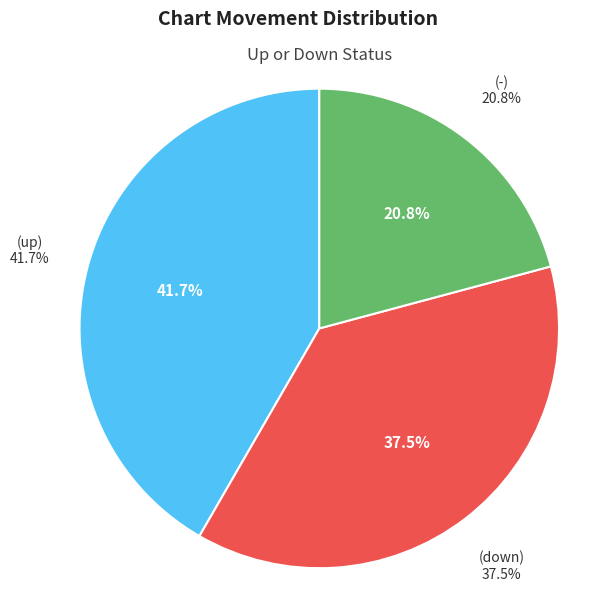

Combined, do down and - account for over 50%?

Yes